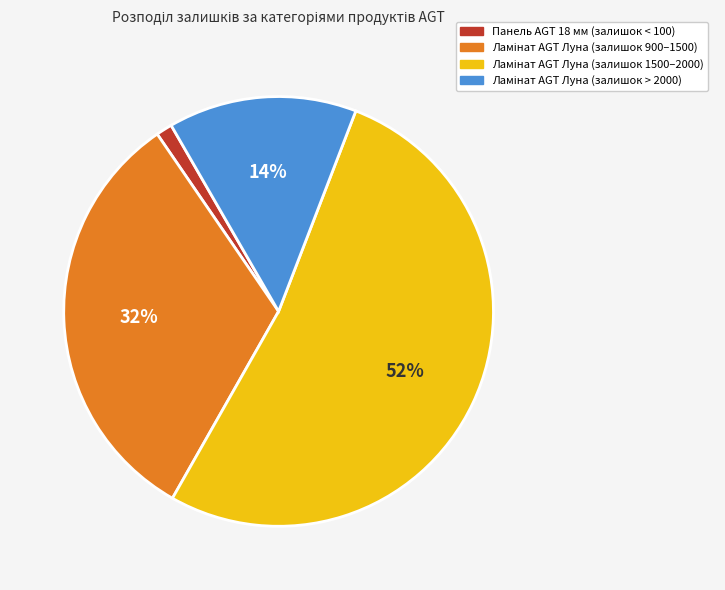

Does any single category account for the majority?

Yes